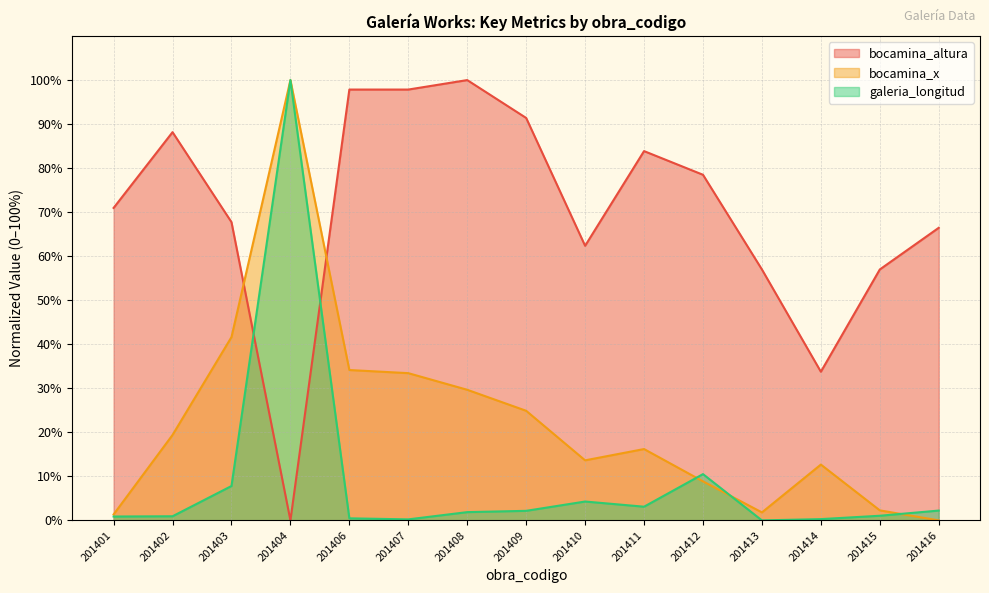

Rank the categories by bocamina_altura value from highest to lowest.

201408, 201406, 201407, 201409, 201402, 201411, 201412, 201401, 201403, 201416, 201410, 201413, 201415, 201414, 201404